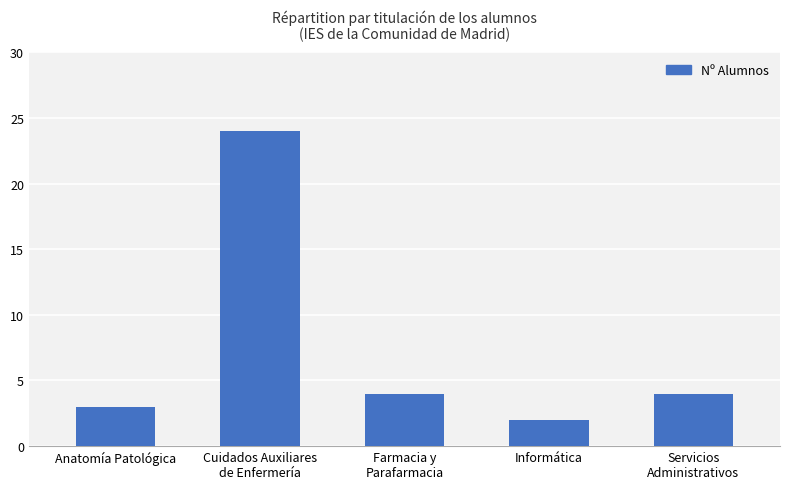

What is the average value?

7